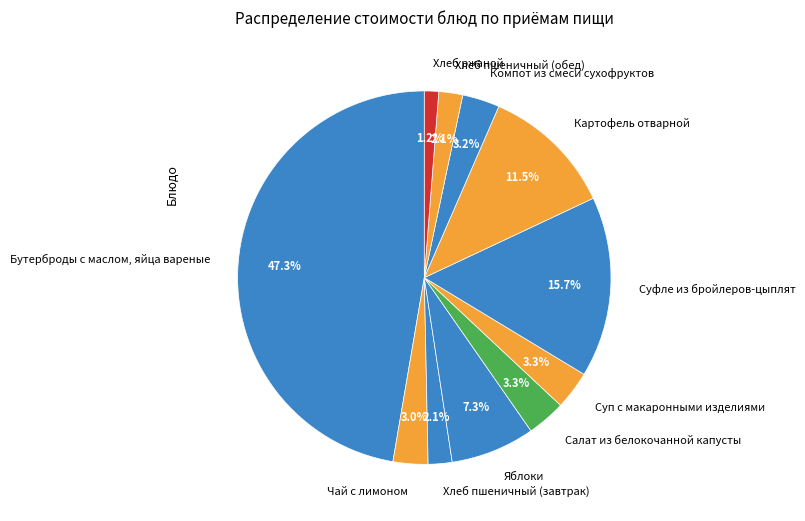

To the nearest percent, what is the combined percentage of Бутерброды с маслом, яйца вареные and Суп с макаронными изделиями?

51%